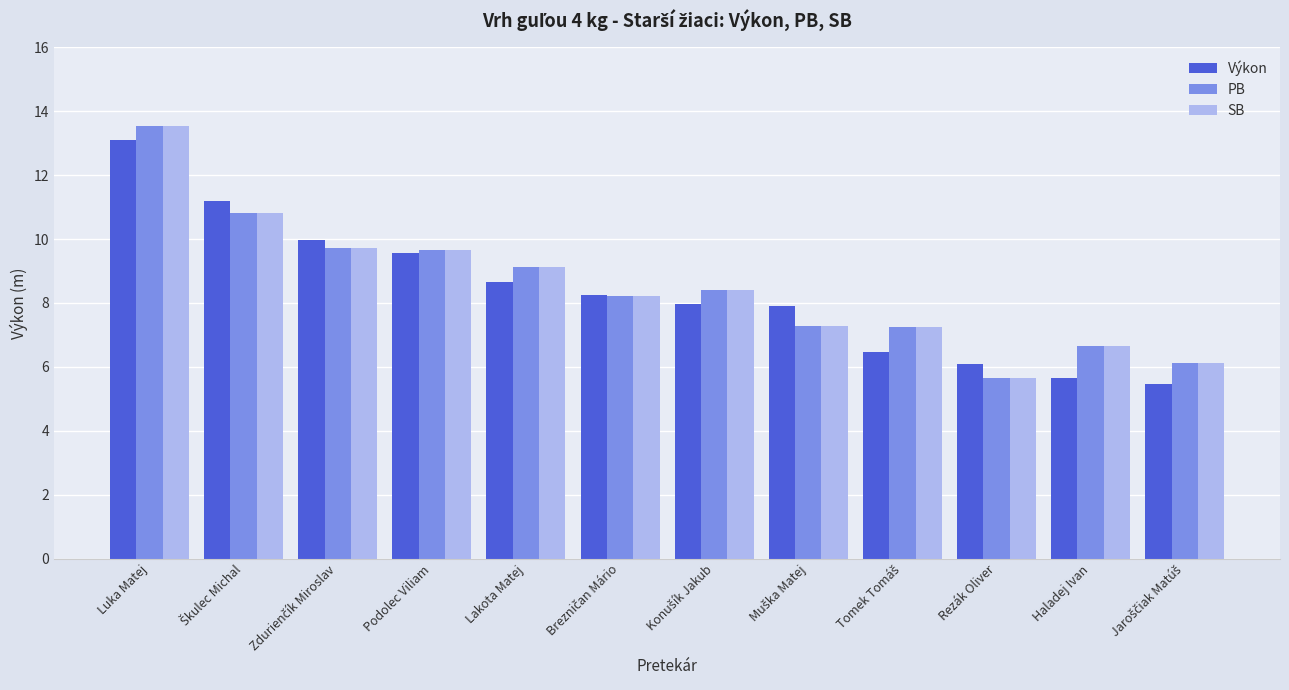

At which category is the sum across all series the highest?

Luka Matej